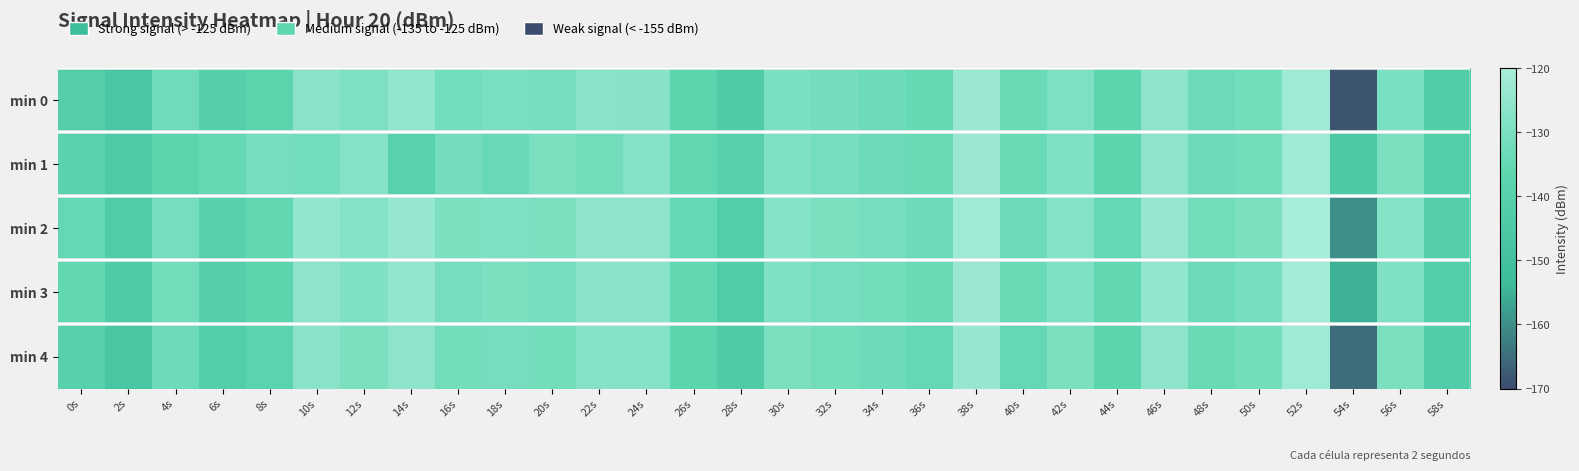

Reading left to right, list all the values displayed in this chart.

min 0: 0s=-141.7	2s=-146.9	4s=-132.4	6s=-141.2	8s=-137.7	10s=-126.8	12s=-129.3	14s=-125.0	16s=-131.5	18s=-130.3	20s=-131.1	22s=-127.0	24s=-127.3	26s=-137.0	28s=-143.7	30s=-129.8	32s=-131.2	34s=-133.0	36s=-134.8	38s=-123.1	40s=-134.0	42s=-129.4	44s=-136.9	46s=-125.9	48s=-133.2	50s=-131.6	52s=-122.0	54s=-168.5	56s=-129.8	58s=-142.5
min 1: 0s=-138.3	2s=-144.1	4s=-137.1	6s=-135.2	8s=-131.0	10s=-131.4	12s=-127.8	14s=-139.0	16s=-131.3	18s=-134.2	20s=-130.0	22s=-132.0	24s=-128.0	26s=-136.0	28s=-140.0	30s=-129.0	32s=-131.0	34s=-133.0	36s=-134.0	38s=-123.0	40s=-134.0	42s=-129.0	44s=-137.0	46s=-126.0	48s=-133.0	50s=-132.0	52s=-122.0	54s=-145.0	56s=-130.0	58s=-142.0
min 2: 0s=-135.0	2s=-143.0	4s=-131.0	6s=-140.0	8s=-136.0	10s=-125.0	12s=-128.0	14s=-124.0	16s=-130.0	18s=-129.0	20s=-130.0	22s=-126.0	24s=-126.0	26s=-135.0	28s=-142.0	30s=-128.0	32s=-130.0	34s=-131.0	36s=-133.0	38s=-122.0	40s=-133.0	42s=-128.0	44s=-135.0	46s=-124.0	48s=-132.0	50s=-130.0	52s=-120.0	54s=-160.0	56s=-128.0	58s=-141.0
min 3: 0s=-136.0	2s=-144.0	4s=-132.0	6s=-141.0	8s=-137.0	10s=-126.0	12s=-129.0	14s=-125.0	16s=-131.0	18s=-130.0	20s=-131.0	22s=-127.0	24s=-127.0	26s=-136.0	28s=-143.0	30s=-129.0	32s=-131.0	34s=-132.0	36s=-134.0	38s=-123.0	40s=-134.0	42s=-129.0	44s=-136.0	46s=-125.0	48s=-133.0	50s=-131.0	52s=-121.0	54s=-155.0	56s=-129.0	58s=-142.0
min 4: 0s=-140.0	2s=-147.0	4s=-133.0	6s=-142.0	8s=-138.0	10s=-127.0	12s=-130.0	14s=-126.0	16s=-132.0	18s=-131.0	20s=-132.0	22s=-128.0	24s=-128.0	26s=-137.0	28s=-144.0	30s=-130.0	32s=-132.0	34s=-133.0	36s=-135.0	38s=-124.0	40s=-135.0	42s=-130.0	44s=-137.0	46s=-126.0	48s=-134.0	50s=-132.0	52s=-122.0	54s=-165.0	56s=-130.0	58s=-143.0